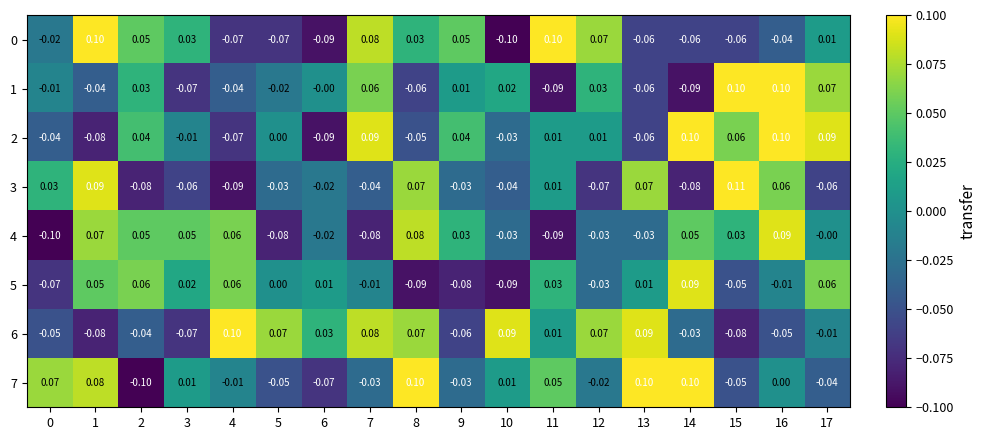

How many negative values does the 7 series have?

9